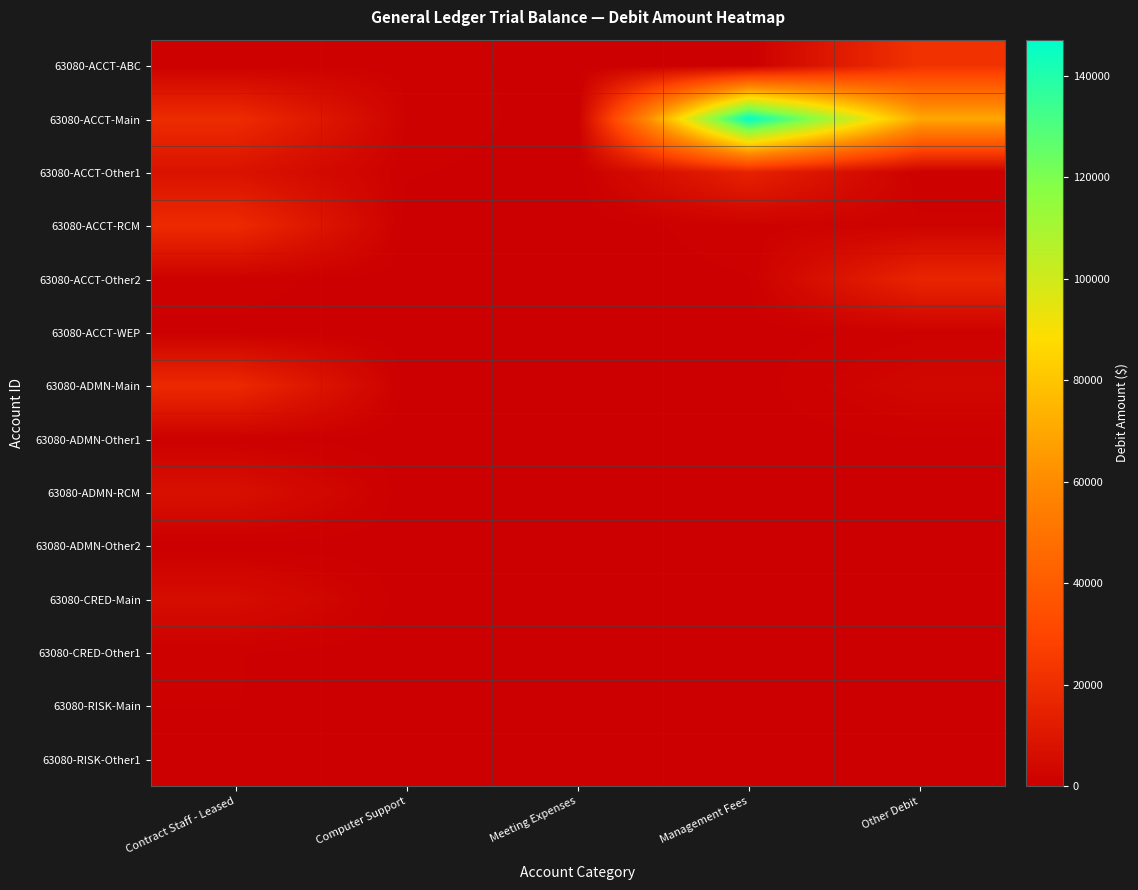

What is the maximum value shown in the chart?

147127.5